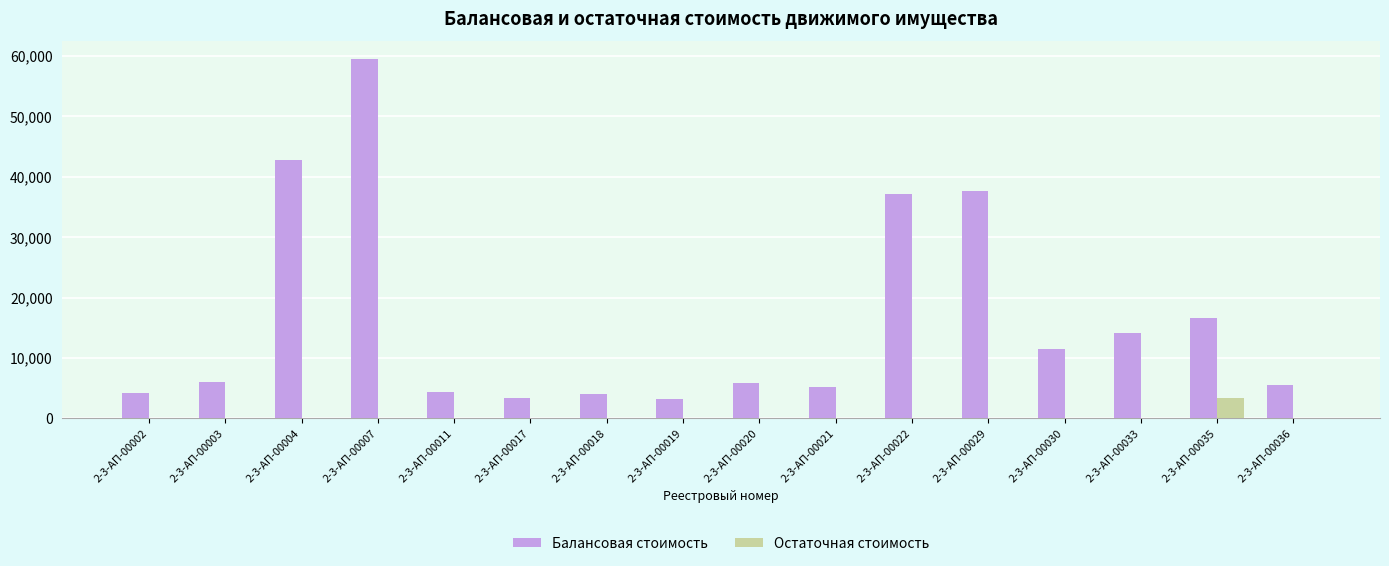

Is the value of Остаточная стоимость at 2-3-АП-00004 greater than the value of Балансовая стоимость at 2-3-АП-00035?

No